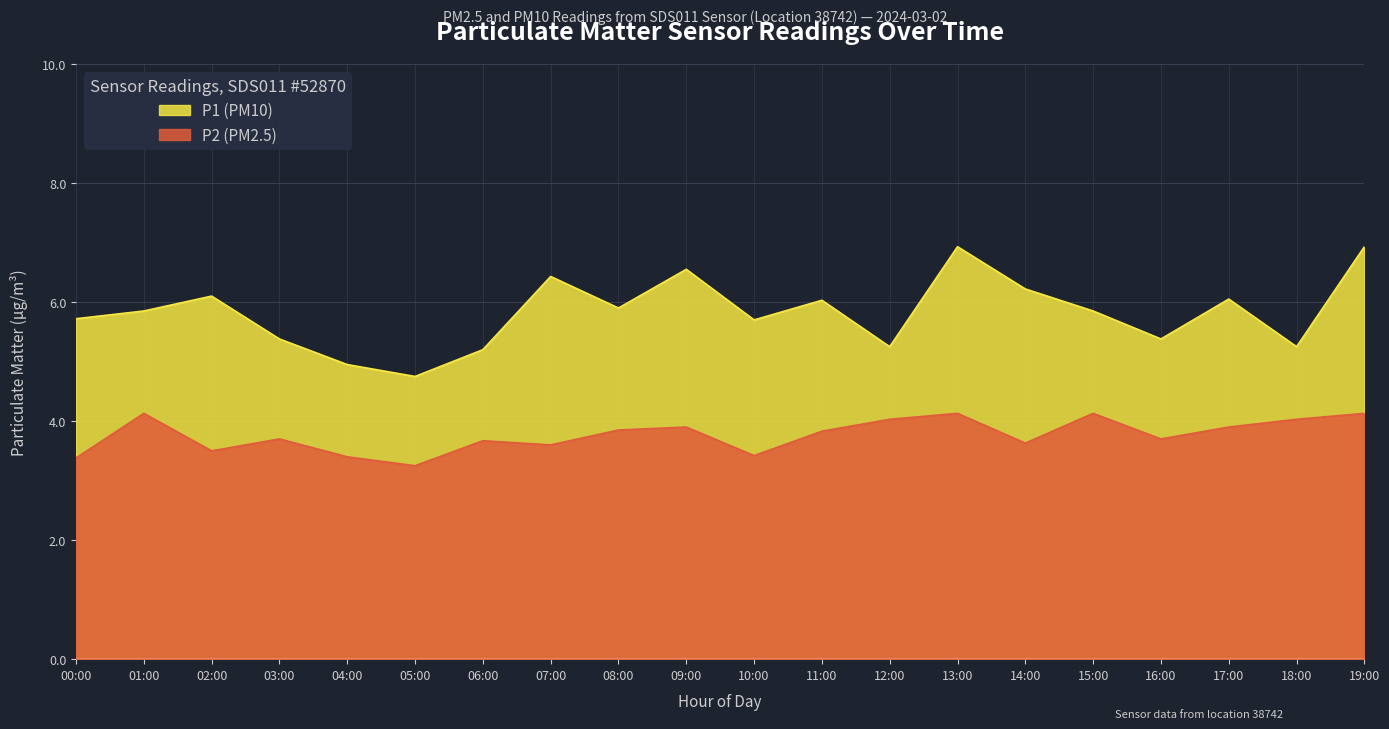

What is the difference between the maximum and minimum values in the P2 series?

0.9